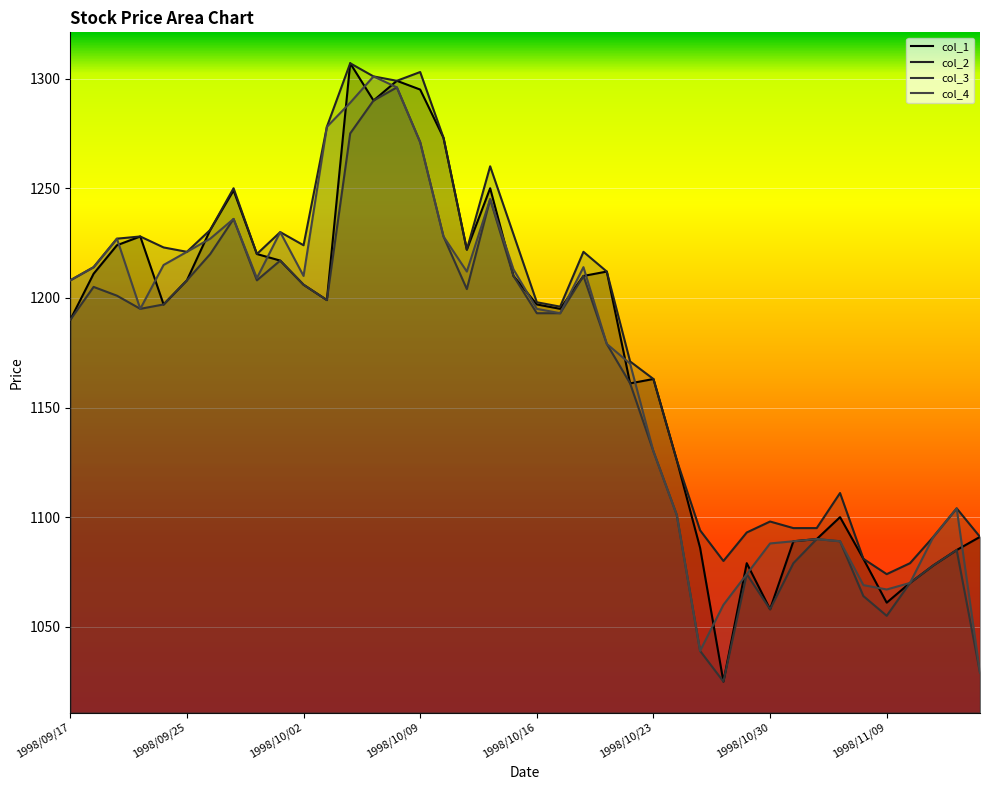

How many lines are shown in the chart?

4